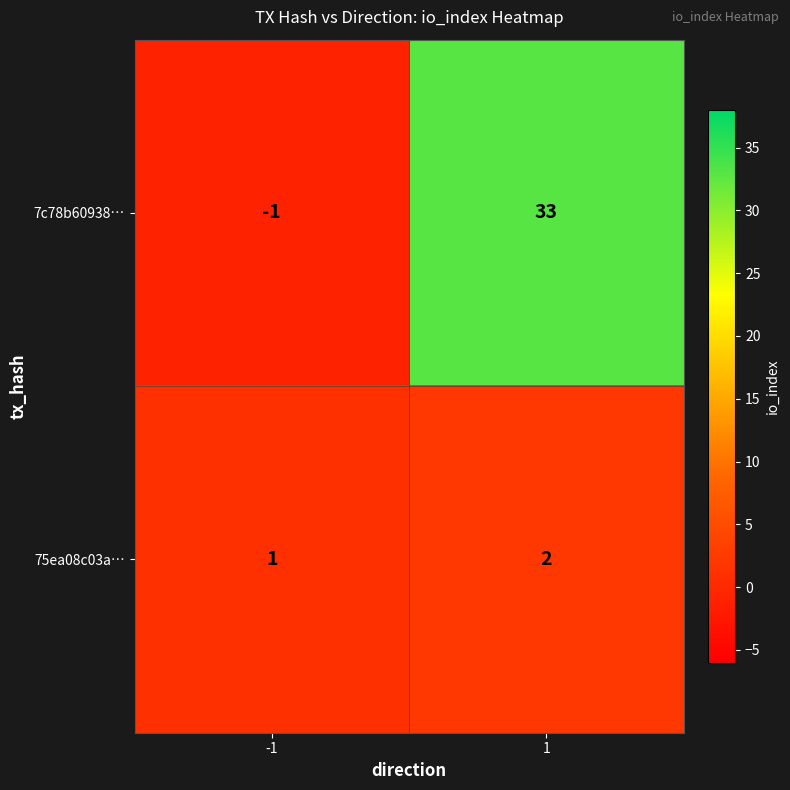

The value of 75ea08c03a… at 1 is 3. True or false?

False